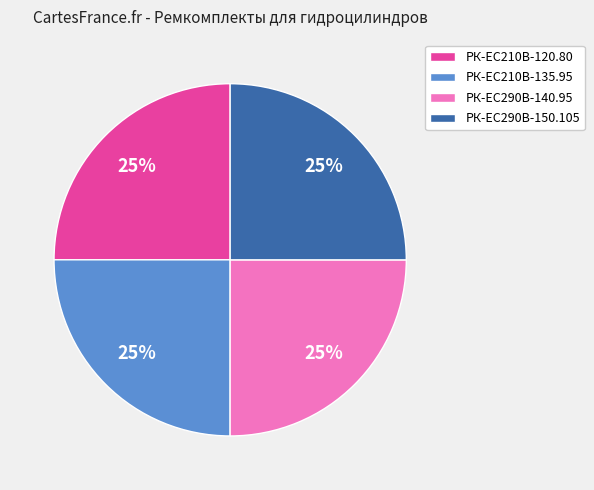

Does РК-ЕС290В-150.105 account for over 50% of the chart?

No